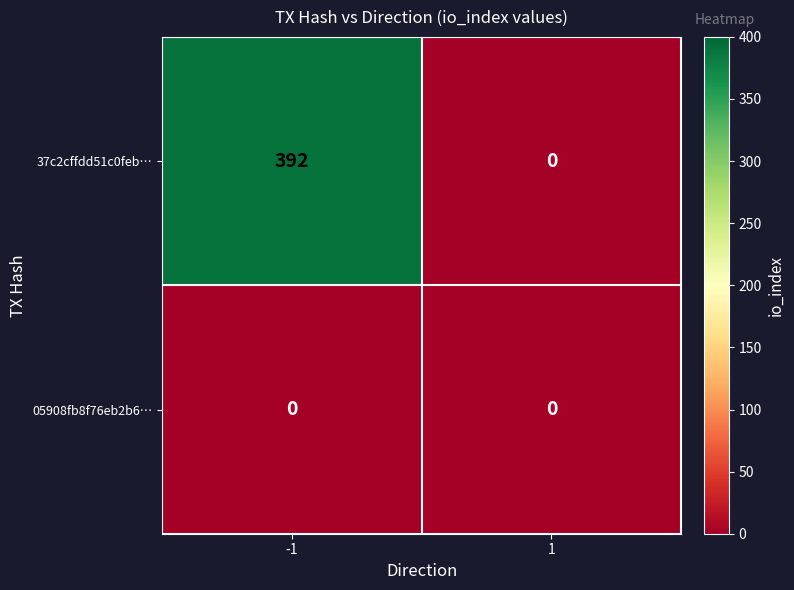

Reading left to right, what are all the values shown in this chart?

37c2cffdd51c0feb…: -1=392	1=0
05908fb8f76eb2b6…: -1=0	1=0